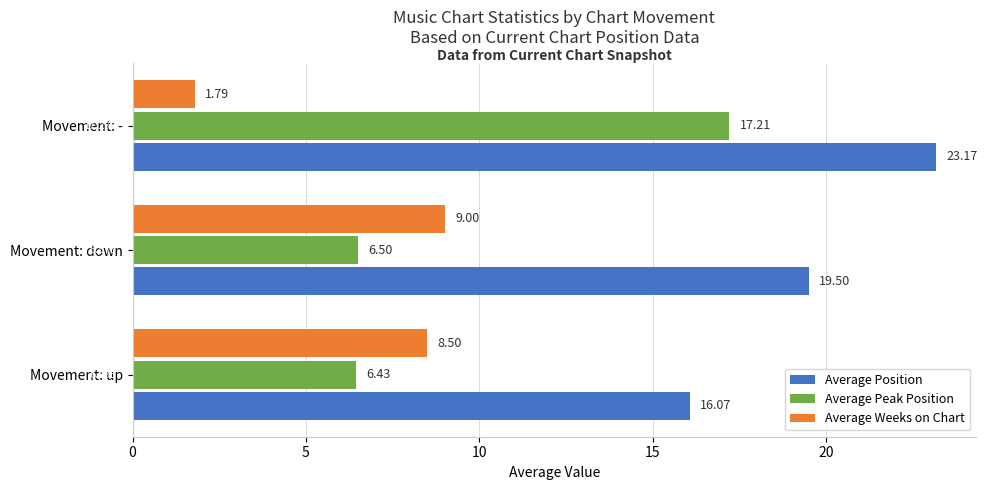

Which series has the largest range (max minus min)?

Average Peak Position